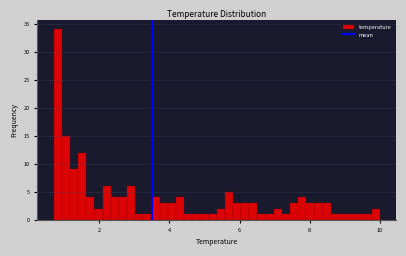

Around what value on the x-axis is the tallest bar? Give the approximate position of its centre, as read against the axis.

0.8